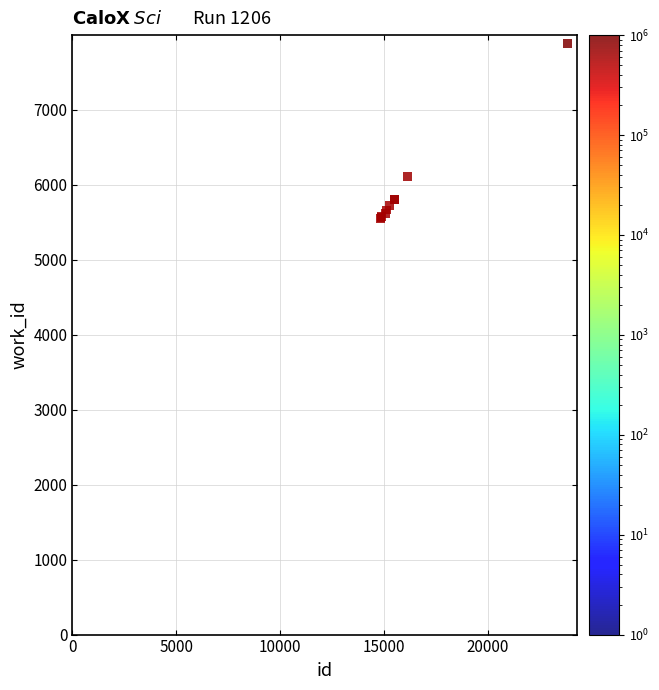

What Y value in the scatter plot is closest to 6711?

6112